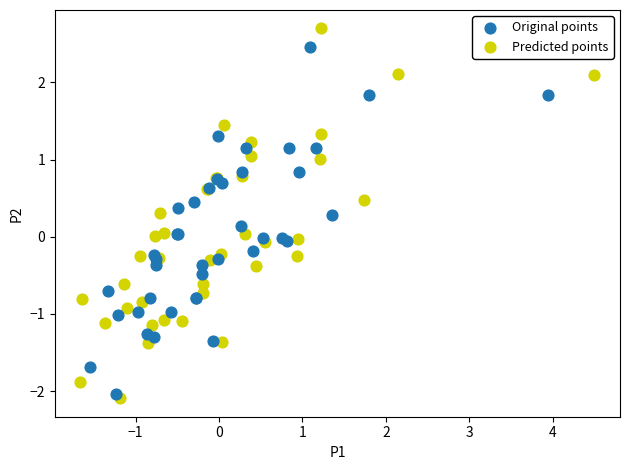

Which series has the widest spread of Y values?

Predicted points